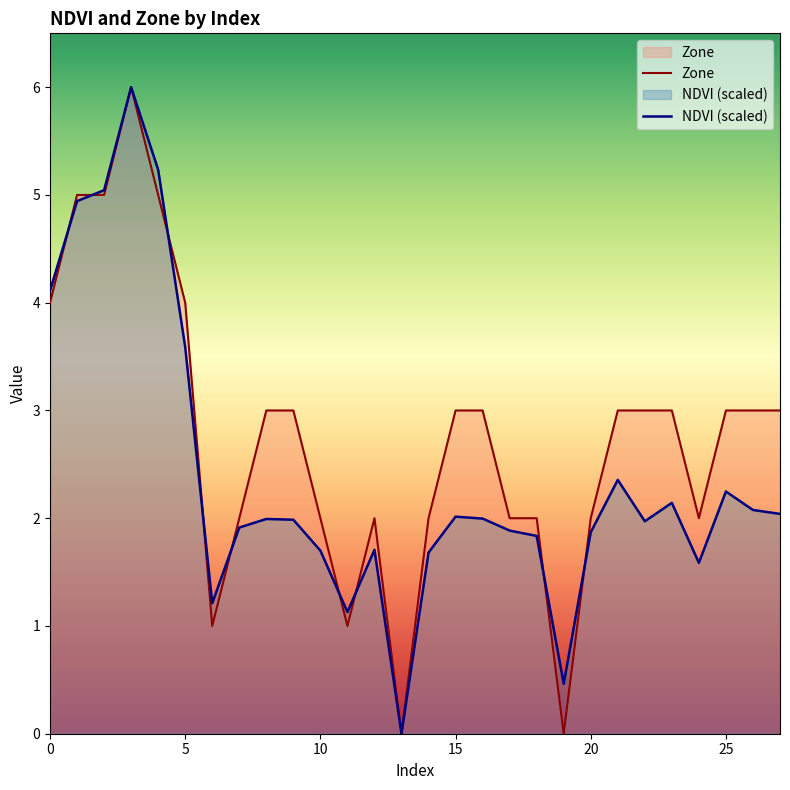

Where is Zone nearest to the value 3?

8